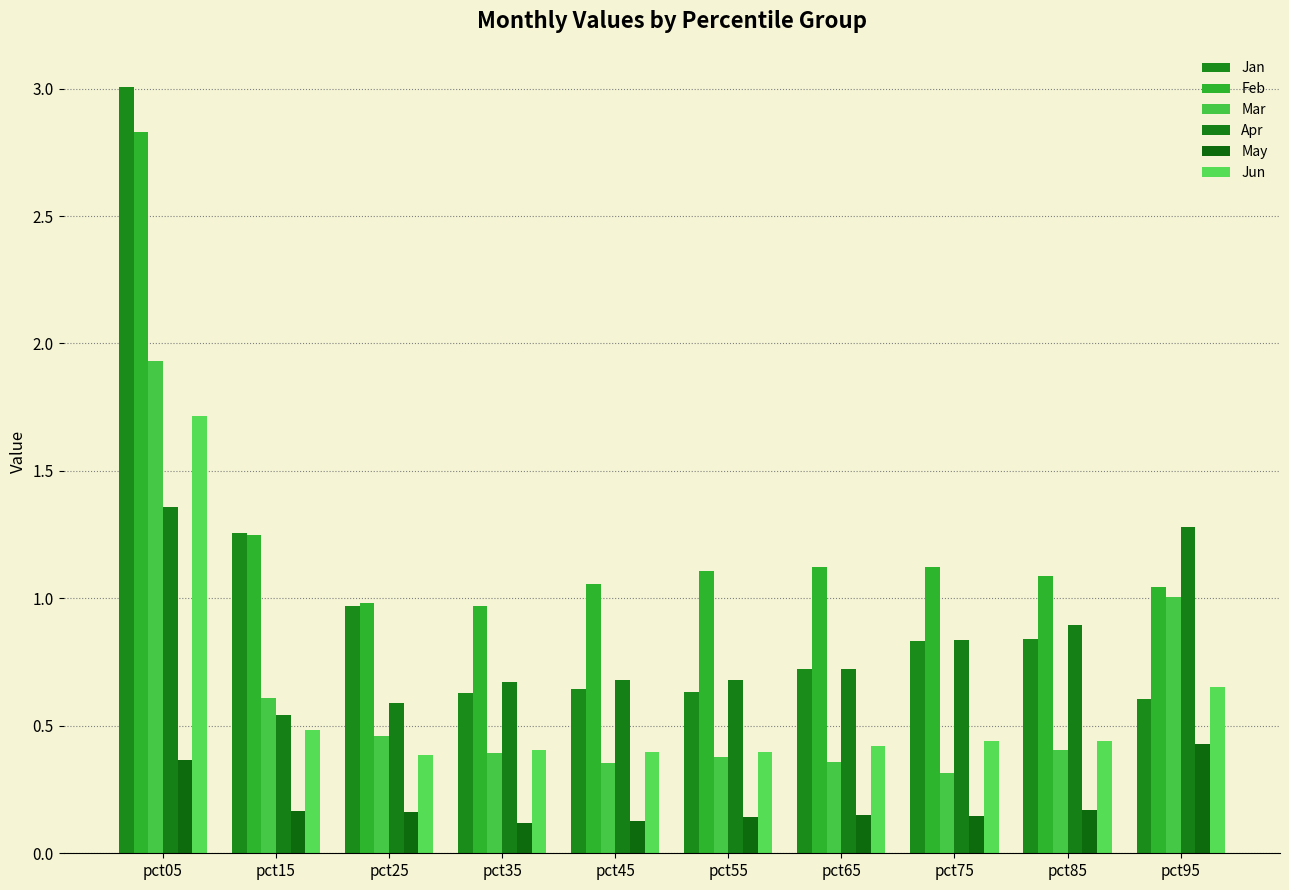

What is the smallest value displayed?

0.1